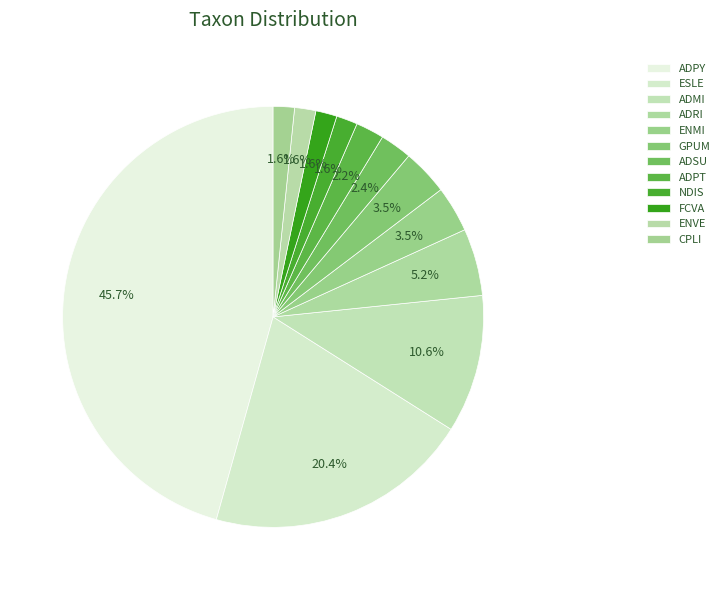

How many segments does this pie chart have?

12